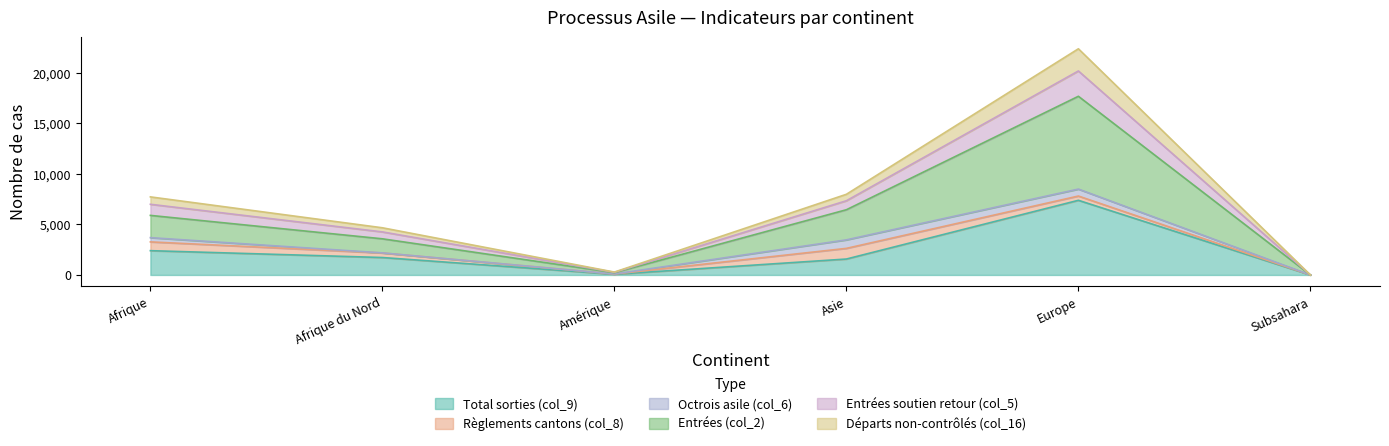

True or false: Total sorties (col_9) has a value of 1725 at Afrique du Nord.

True